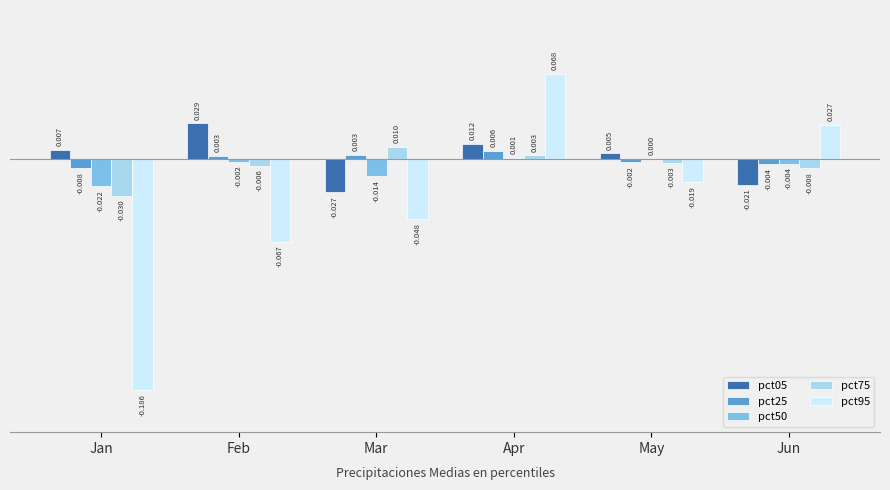

Which series has the largest range (max minus min)?

pct95